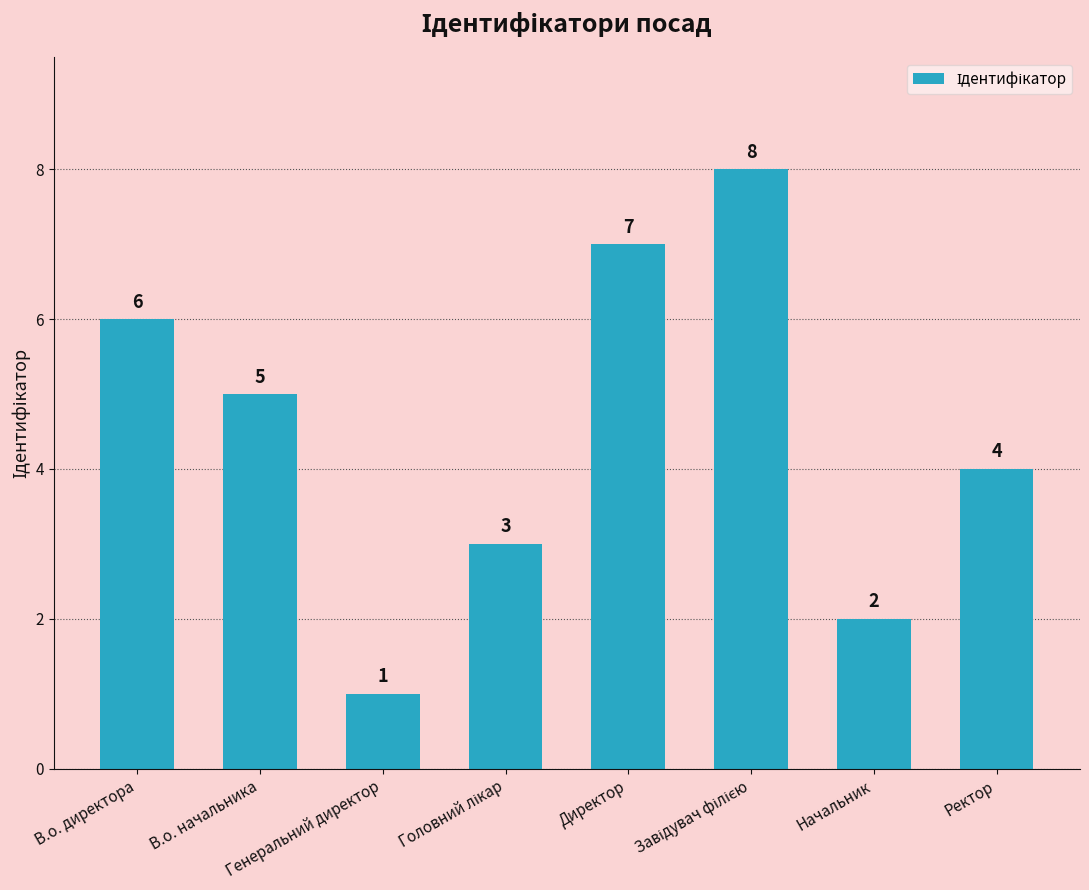

Does the chart contain any negative values?

No